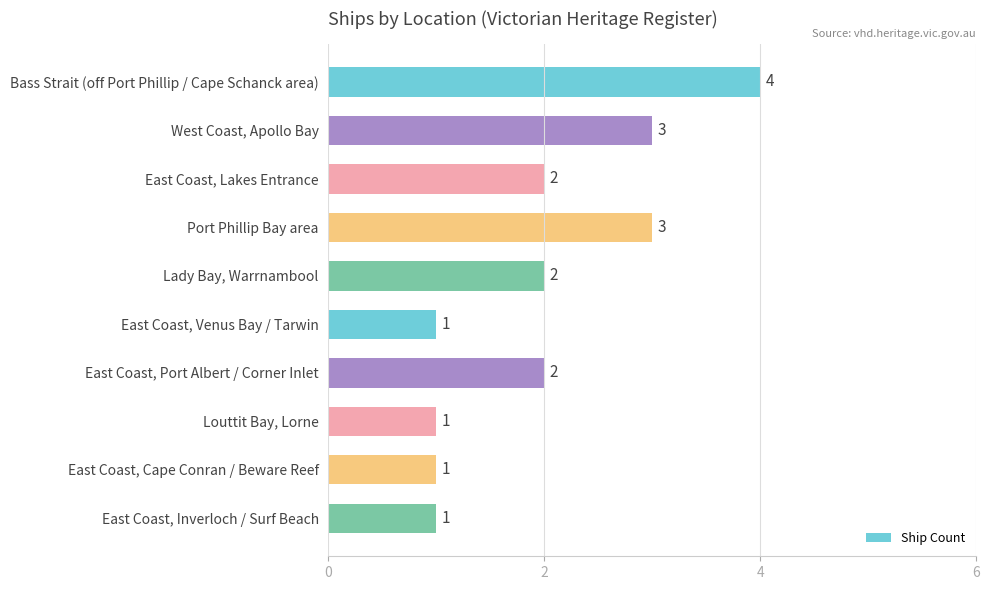

How many bars are there in total?

10